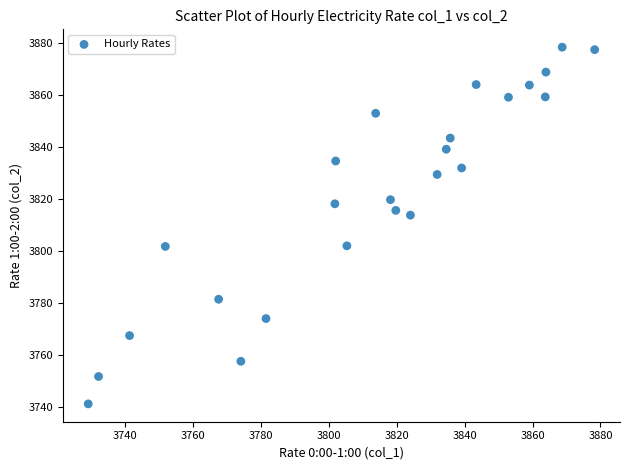

What Y value in the scatter plot is closest to 3809?

3813.8